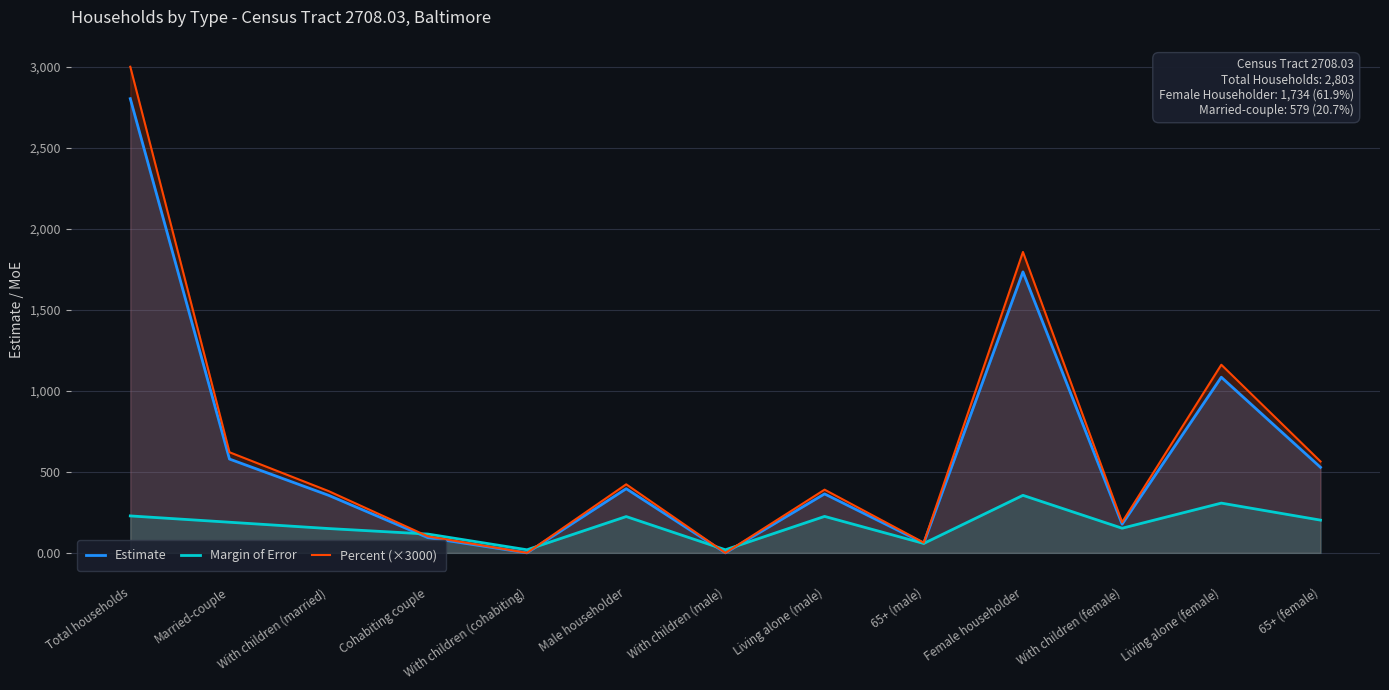

Reading left to right, what are all the values shown in this chart?

Estimate: 2803.0	579.0	355.0	94.0	0.0	396.0	0.0	364.0	60.0	1734.0	177.0	1084.0	528.0
Margin of Error: 228.0	189.0	150.0	116.0	19.0	224.0	19.0	225.0	58.0	355.0	152.0	307.0	202.0
Percent (×3000): 3000.0	621.0	381.0	102.0	0.0	423.0	0.0	390.0	63.0	1857.0	189.0	1161.0	564.0